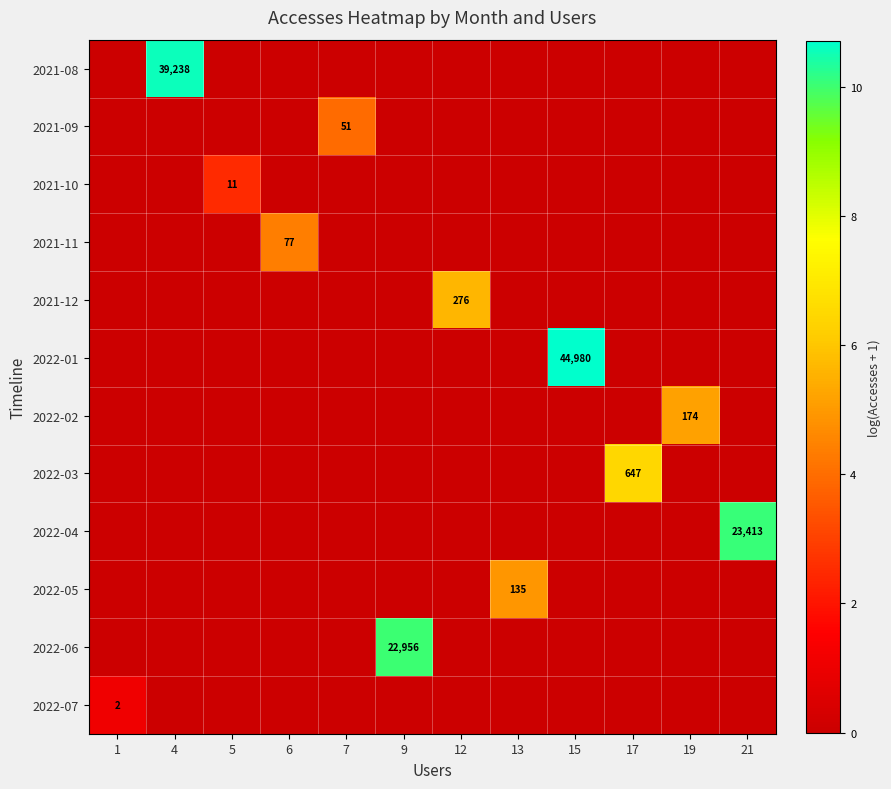

What is the average value of the 2022-04 series?

0.8